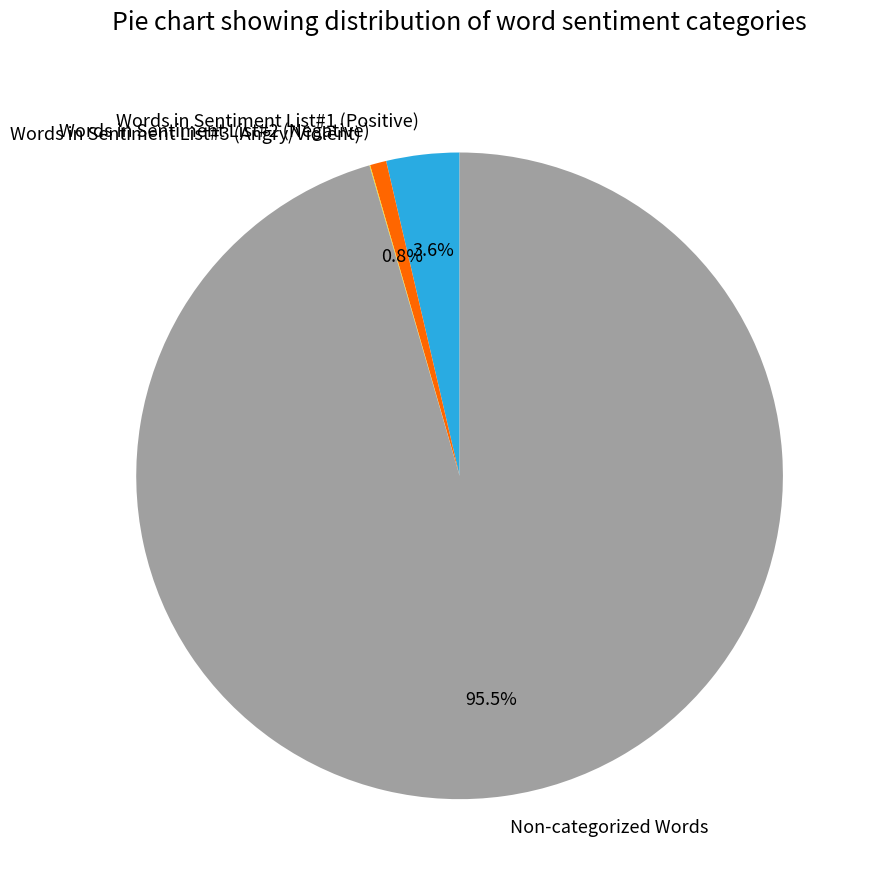

To the nearest percent, what is the combined percentage of Words in Sentiment List#2 (Negative) and Non-categorized Words?

96%